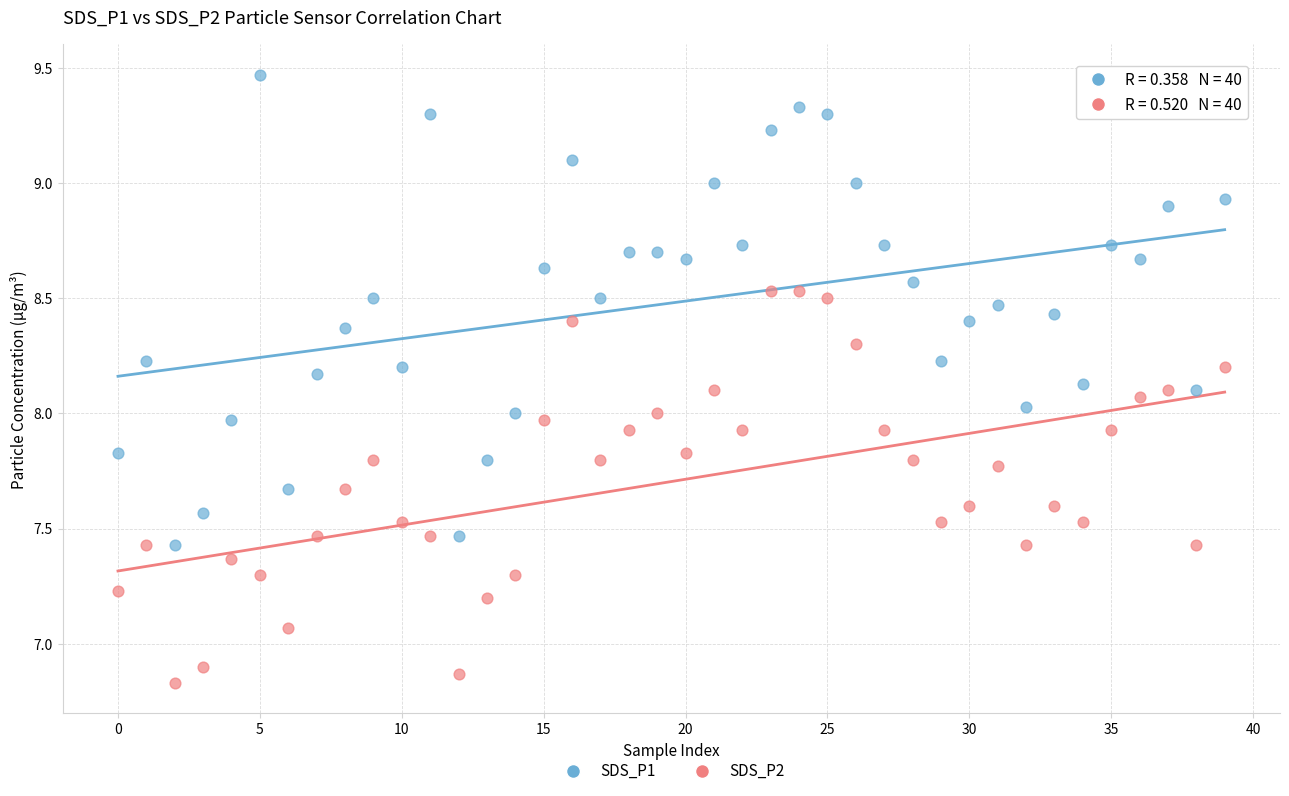

Which series reaches the maximum Y coordinate?

SDS_P1